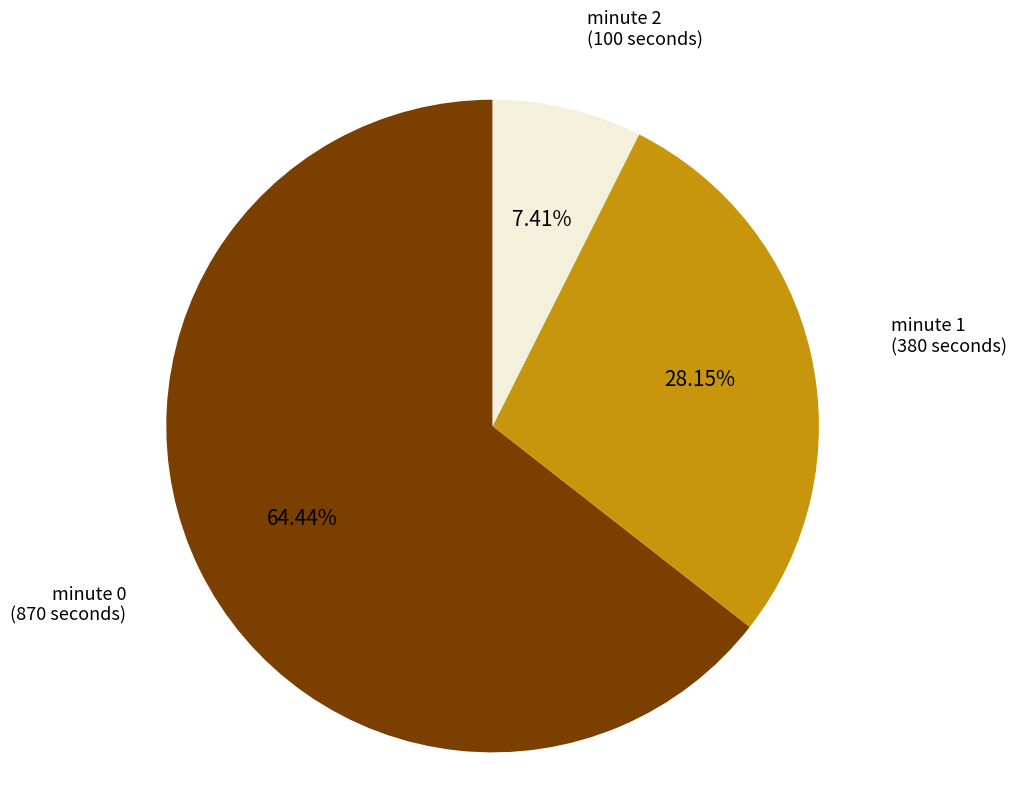

Does any single category account for the majority?

Yes